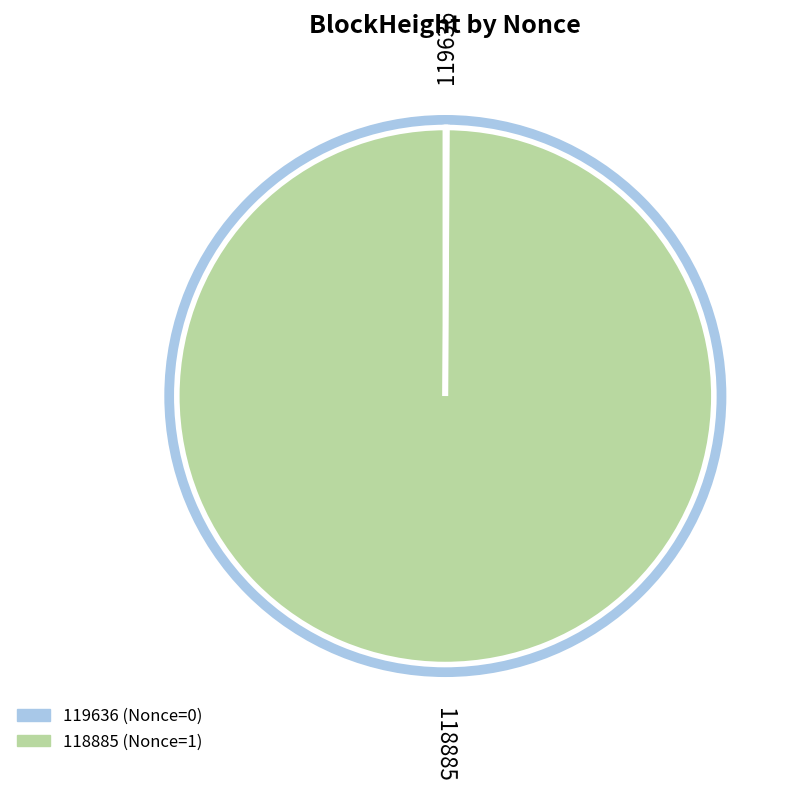

Which slice is the largest?

118885